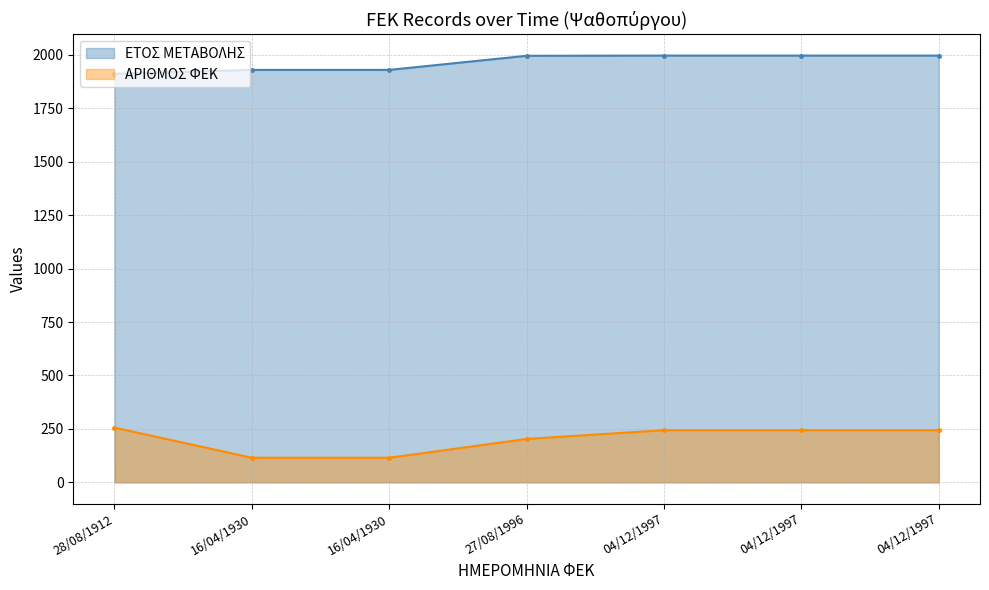

The ΕΤΟΣ ΜΕΤΑΒΟΛΗΣ series shows 1912 at 28/08/1912. True or false?

True